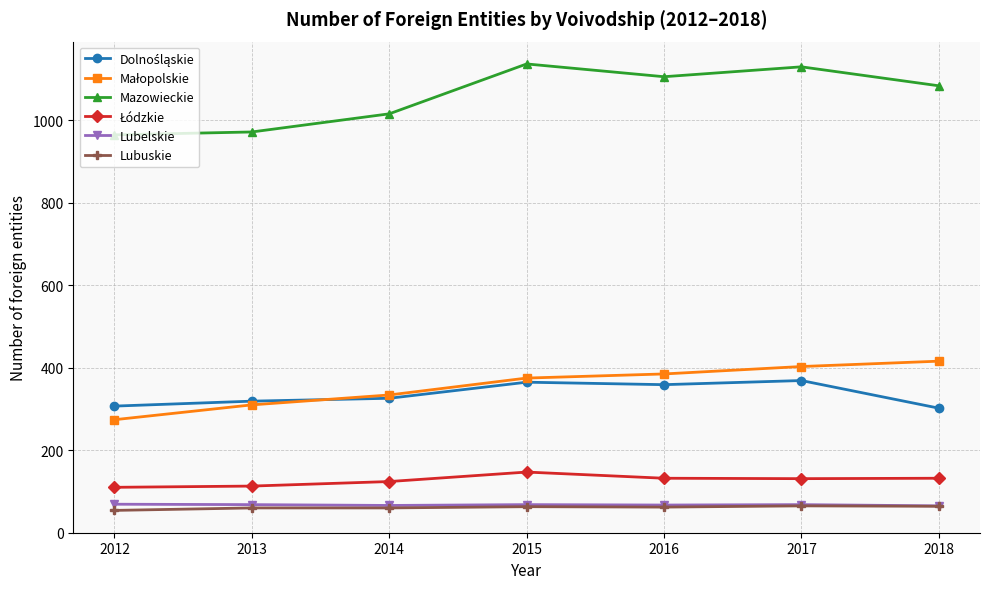

Which series has the largest total across all categories?

Mazowieckie